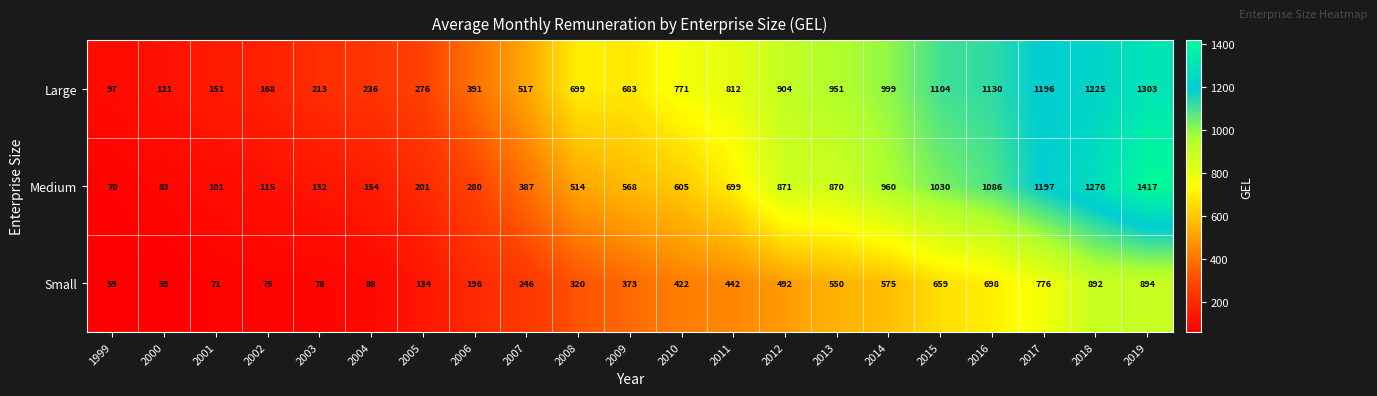

What is the difference between the Large values at 2013 and 2001?

800